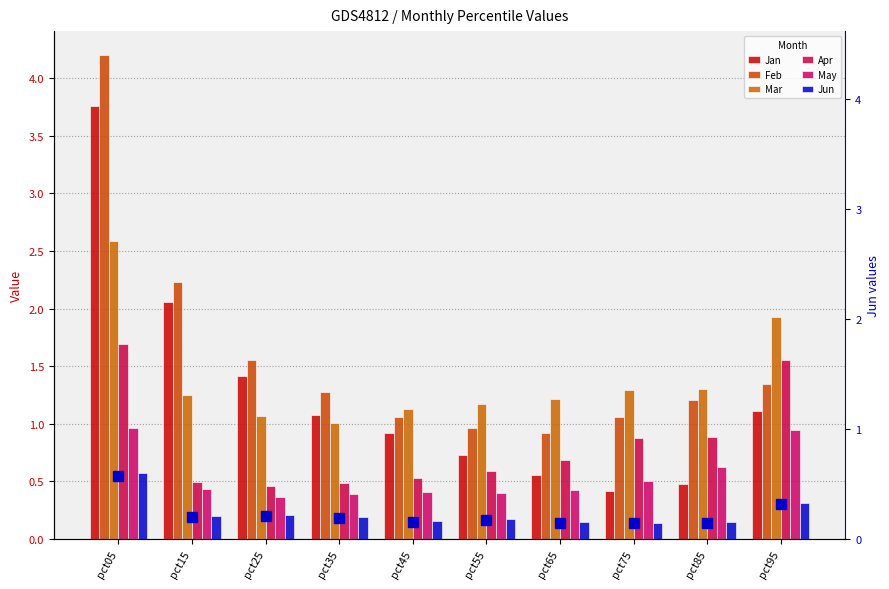

True or false: Jan has a value of 0.2 at pct75.

False